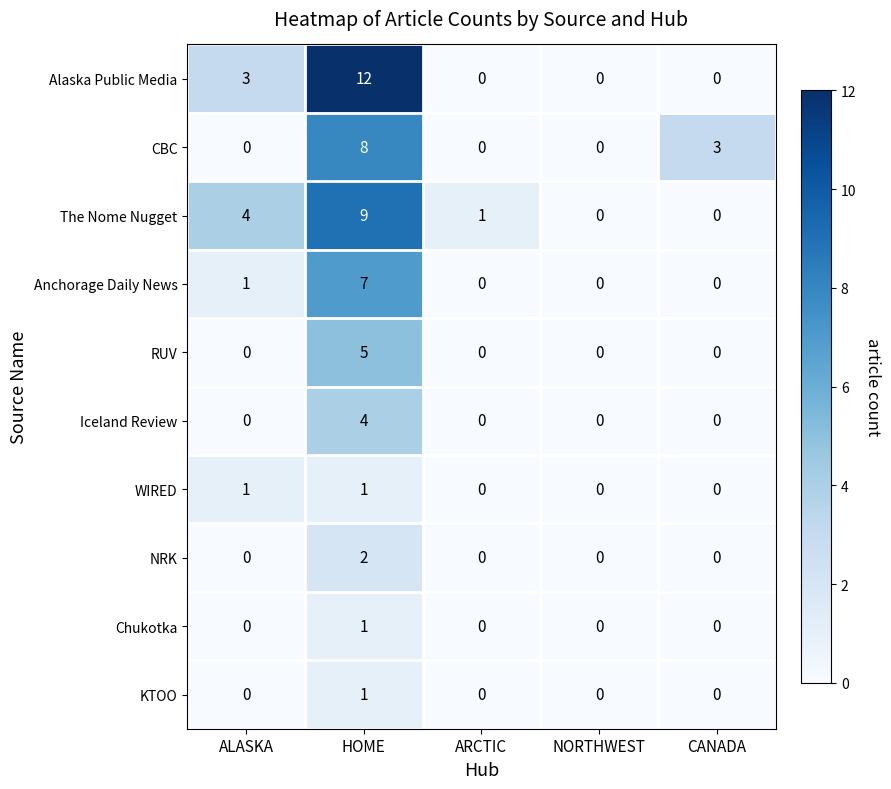

Is it true that The Nome Nugget equals 0 at CANADA?

True